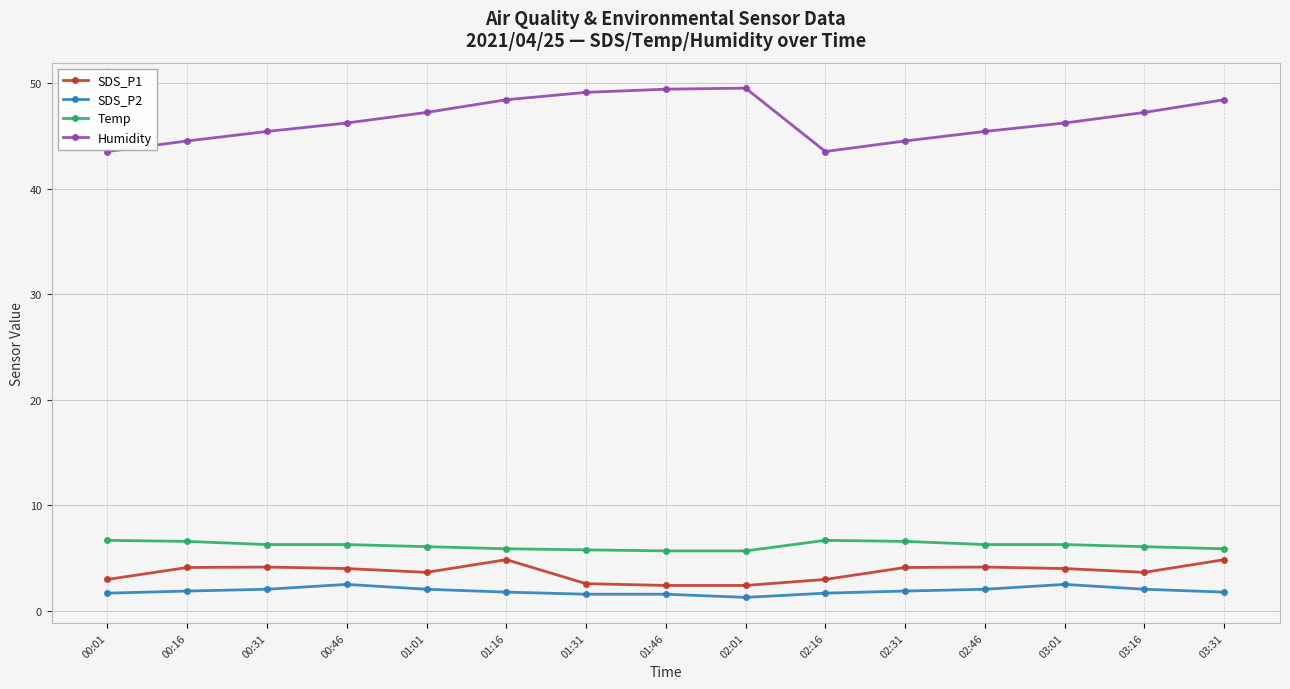

How many lines are shown in the chart?

4